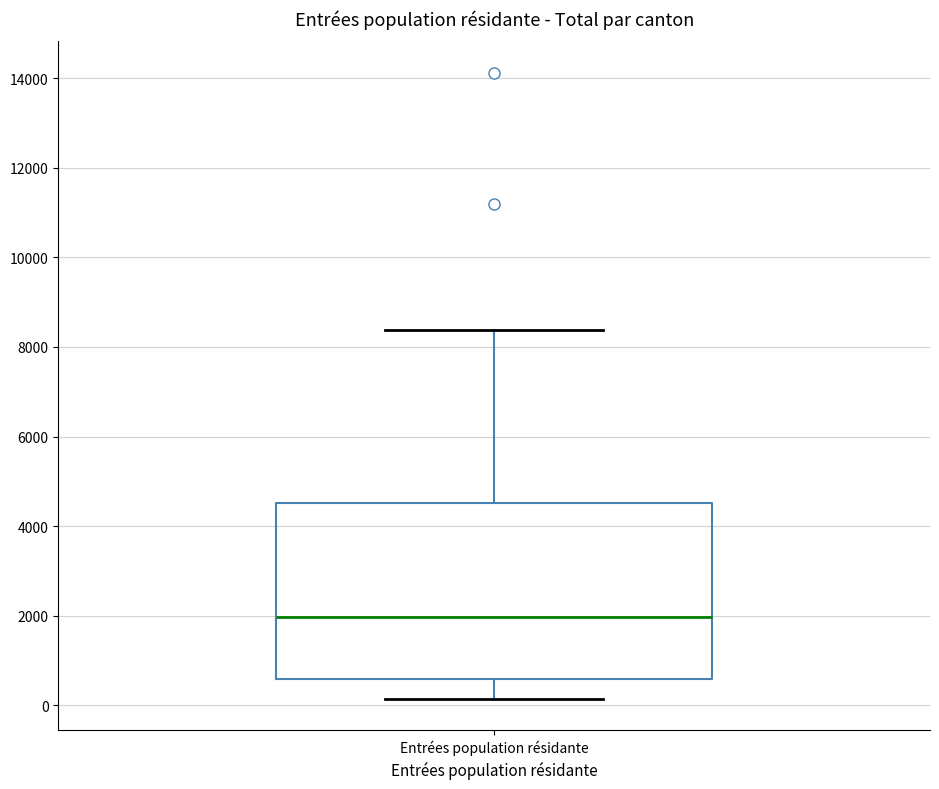

Read this box plot against the y-axis: the position of the median line, the range covered by the box, and the ends of both whiskers. The values are not printed on the chart, so give them approximately, as read against the axis.

median 2000, box 600 to 4600, whiskers 200 to 8400